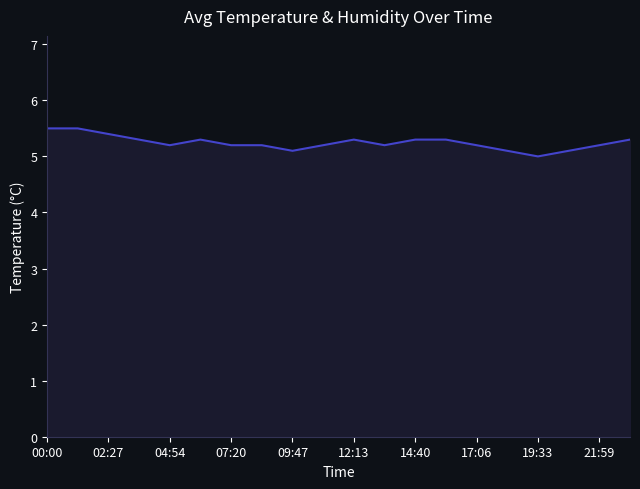

What is the smallest value displayed?

5.0